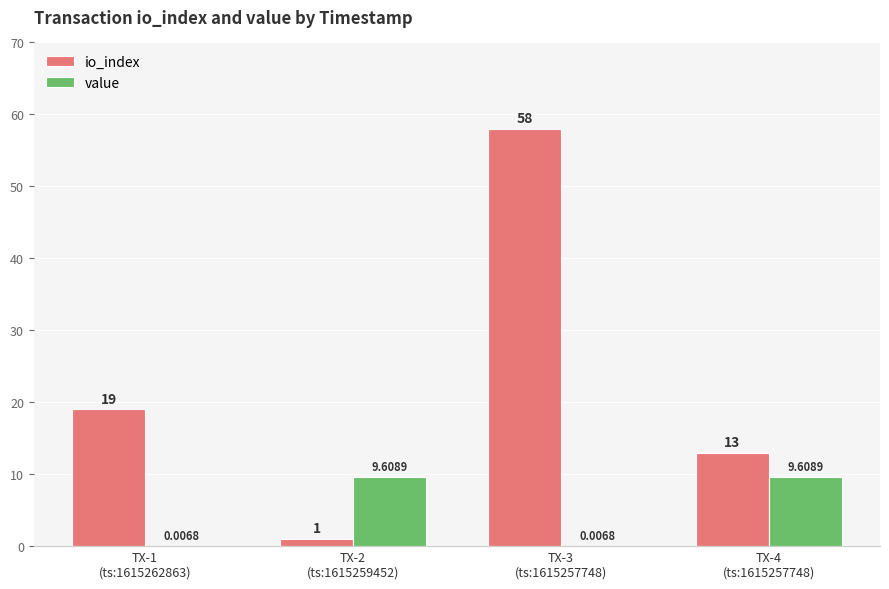

Between TX-2
(ts:1615259452) and TX-3
(ts:1615257748), which series saw the biggest shift?

io_index